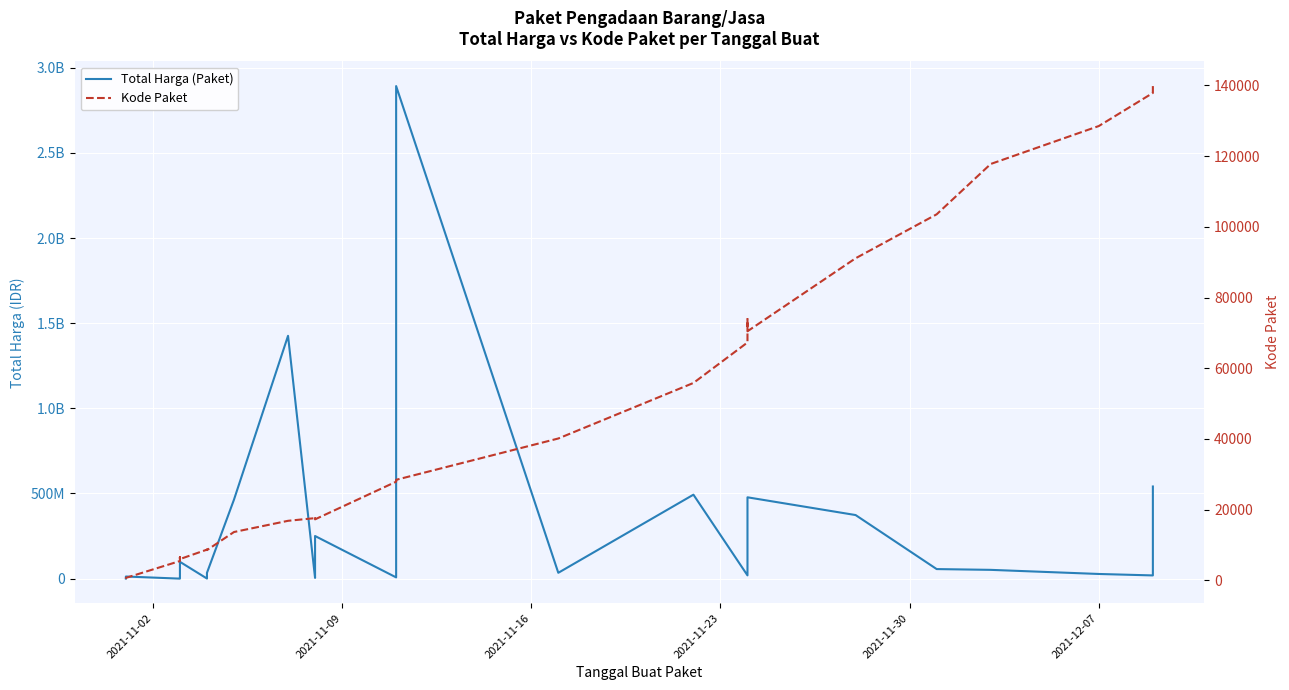

What is the maximum value for Kode Paket?

139817